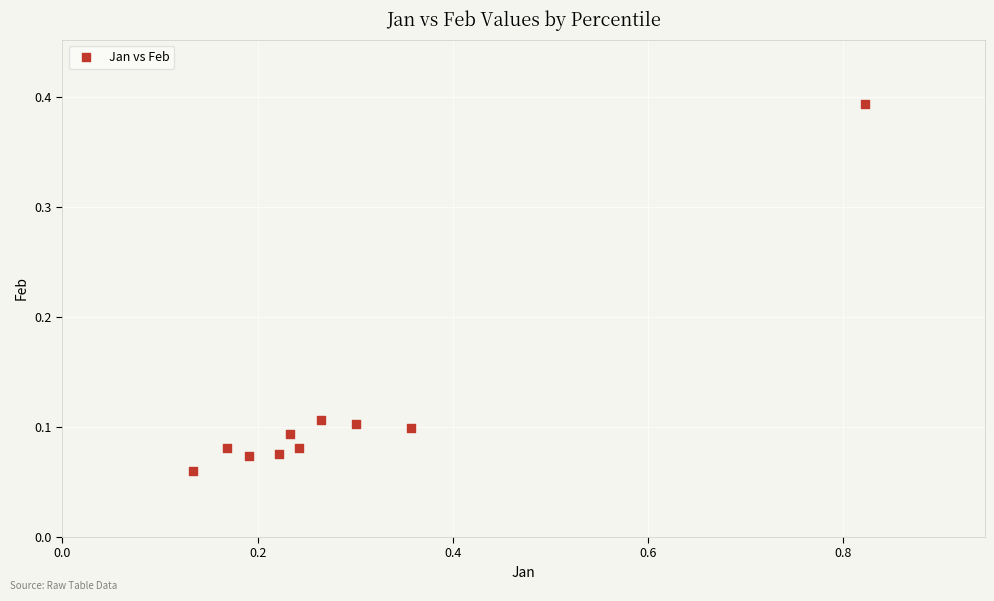

What is the range of X values (max minus min)?

0.7